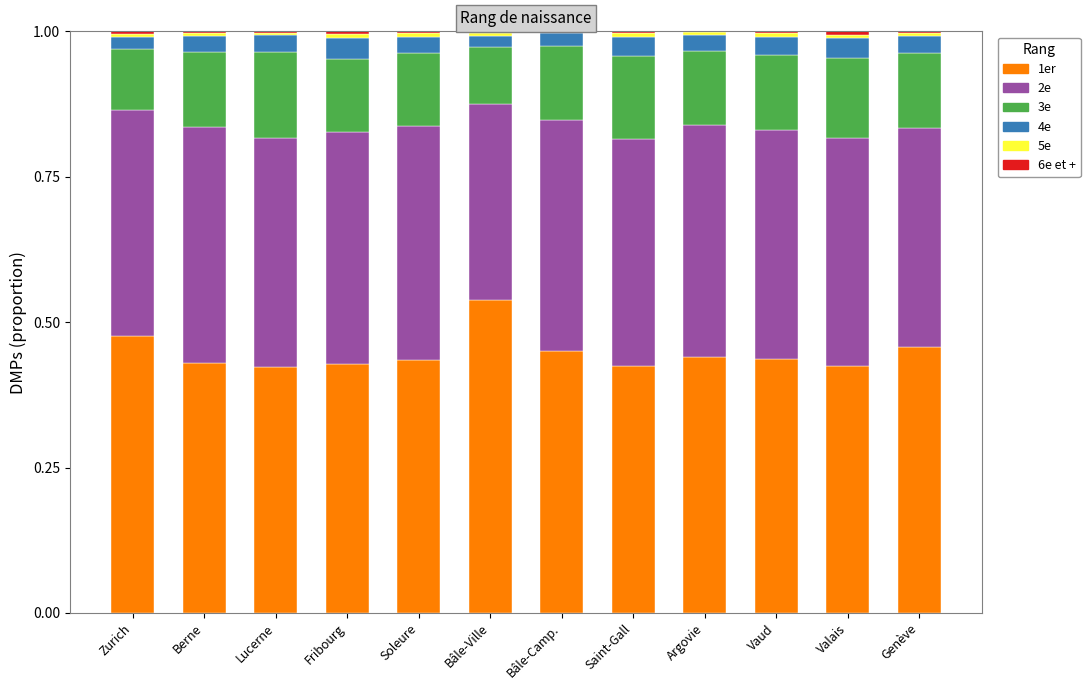

What is the total value across all series at Genève?

1.0